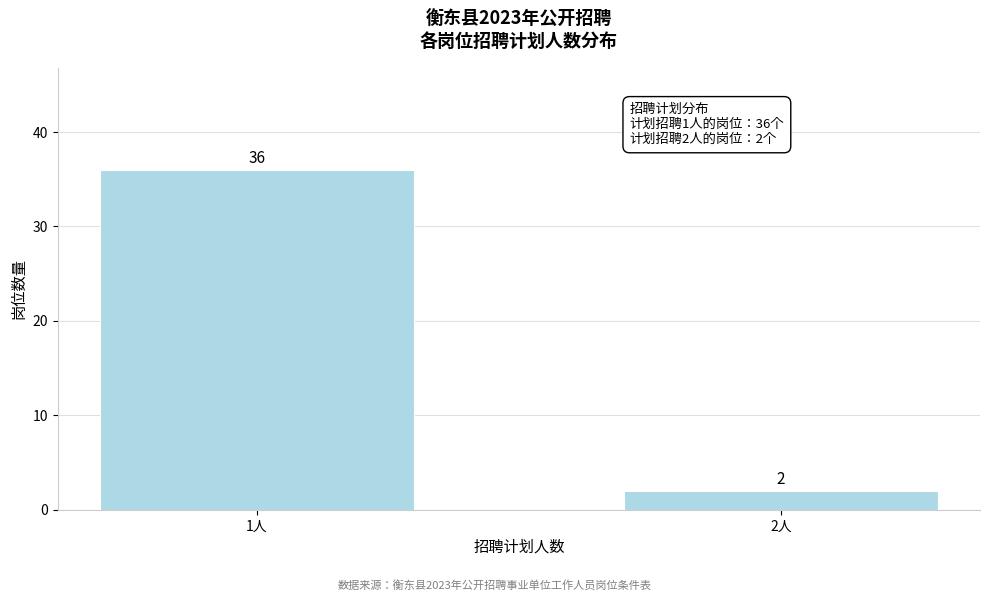

Reading right to left, extract all data points from this chart.

2	36